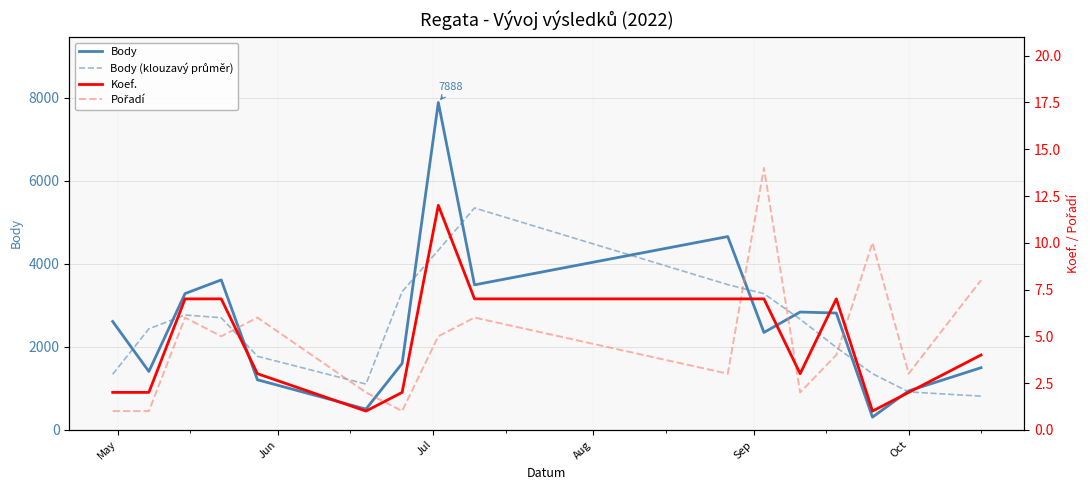

Which has a higher value, Oct or Jul?

Jul